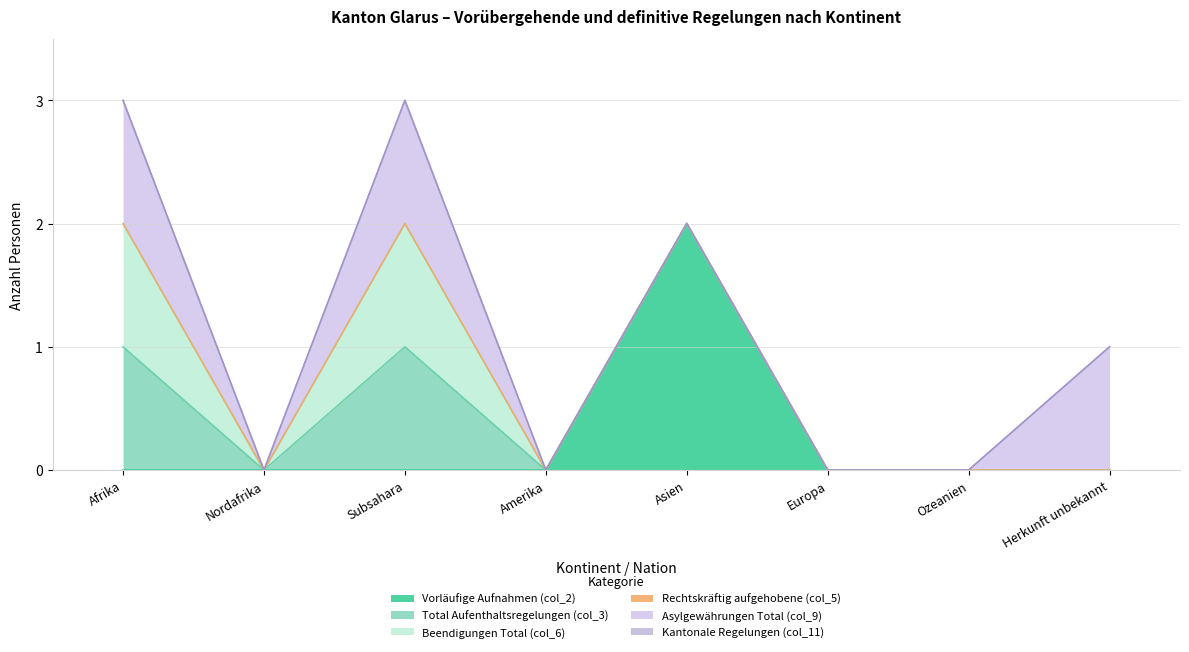

What is the greatest value displayed?

2